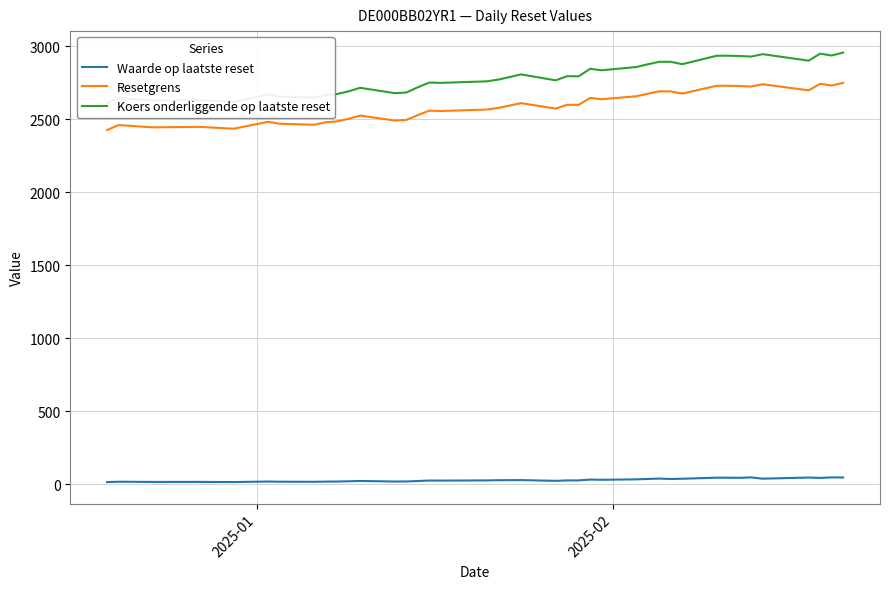

True or false: Resetgrens and Waarde op laatste reset cross at least once.

False